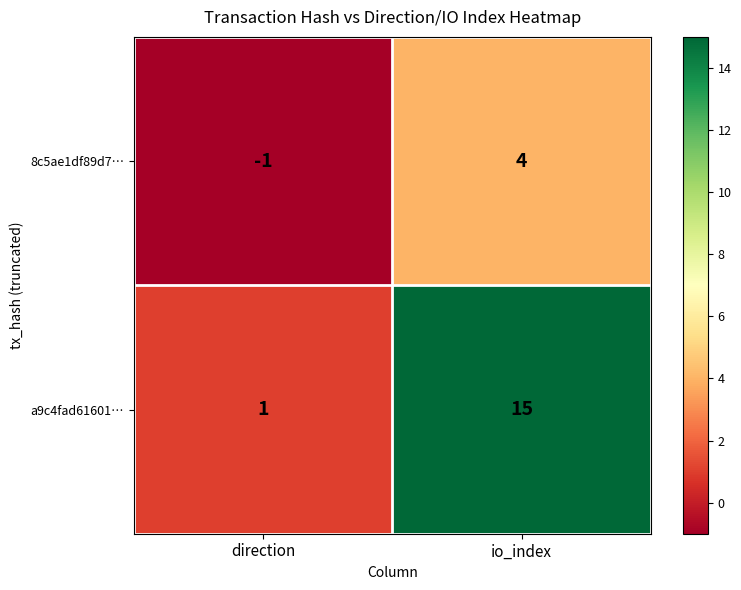

How many negative values does the 8c5ae1df89d7… series have?

1